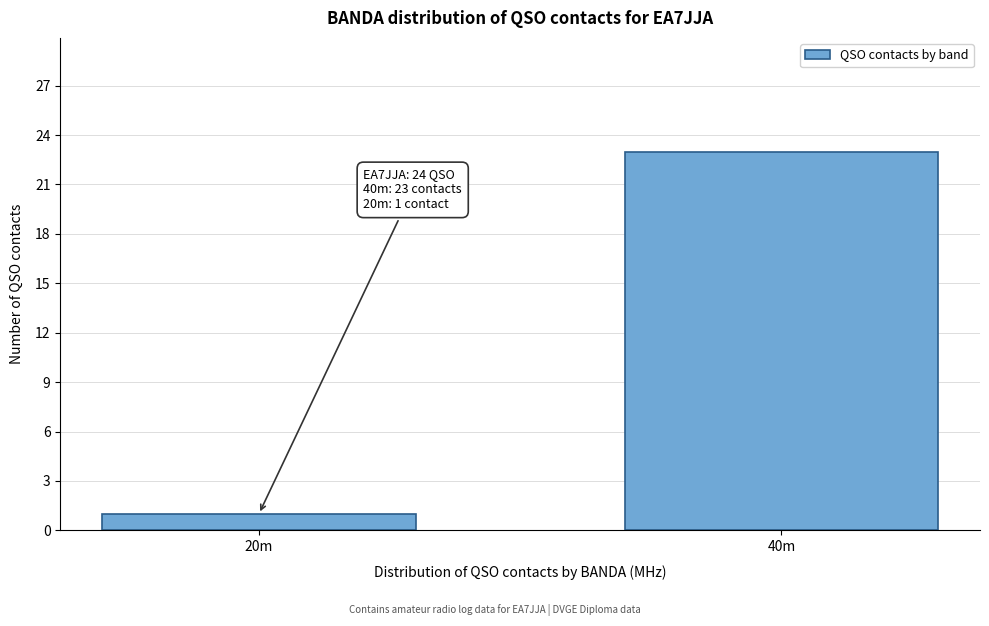

Reading left to right, transcribe all the data shown in this chart.

1	23